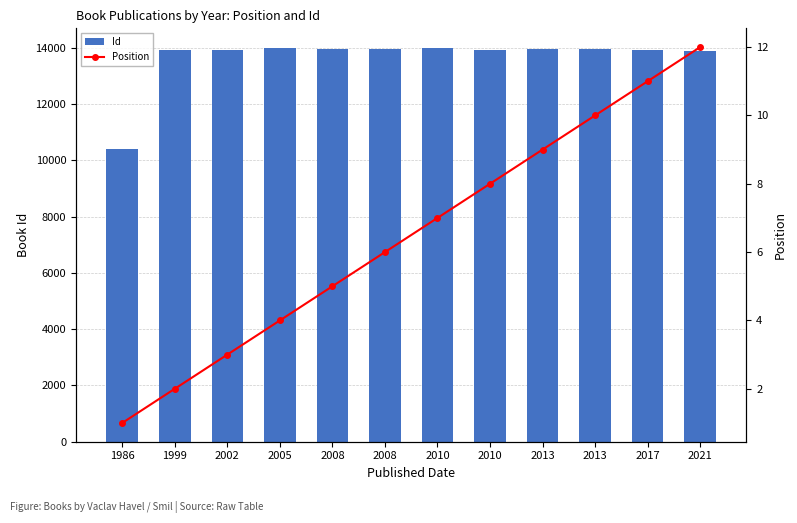

Between 1986 and 2002, which series saw the biggest shift?

Id